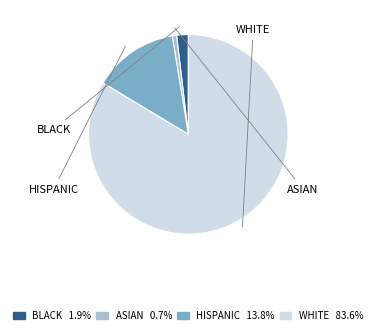

To the nearest percent, what is the average slice percentage?

25%